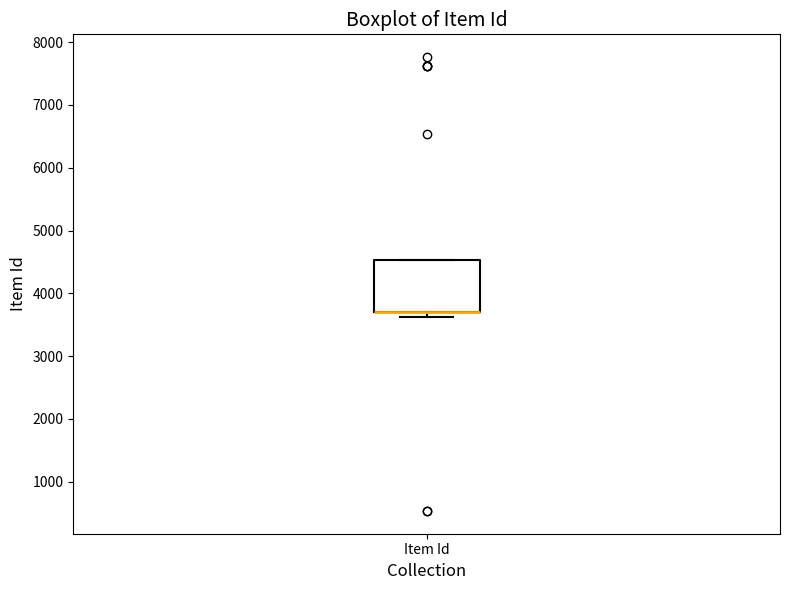

Read this box plot against the y-axis: the position of the median line, the range covered by the box, and the ends of both whiskers. The values are not printed on the chart, so give them approximately, as read against the axis.

median 3700 (drawn on the box's lower edge), box 3700 to 4500, whiskers 3600 to 4500